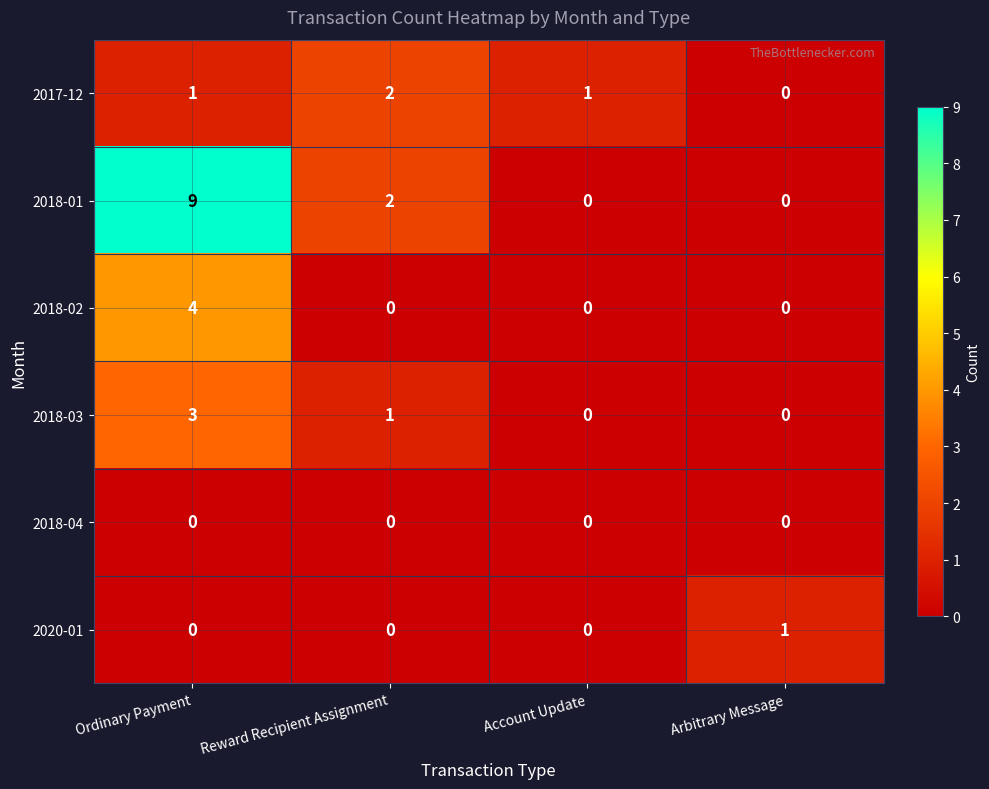

How many series are shown in this chart?

6